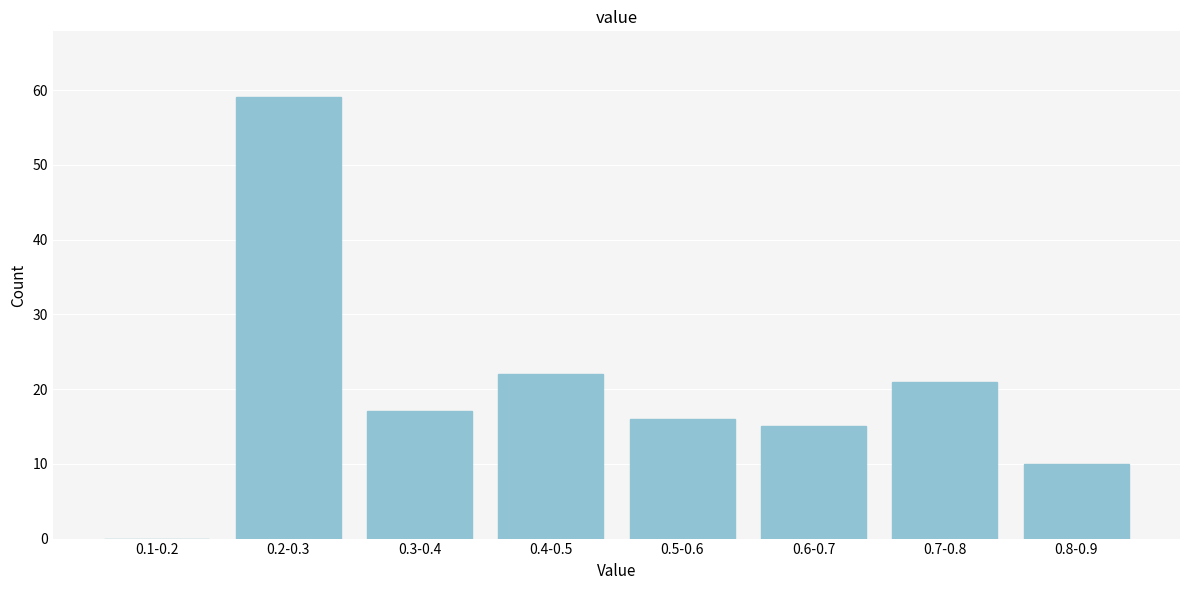

Reading left to right, extract all data points from this chart.

0.1-0.2=0	0.2-0.3=59	0.3-0.4=17	0.4-0.5=22	0.5-0.6=16	0.6-0.7=15	0.7-0.8=21	0.8-0.9=10